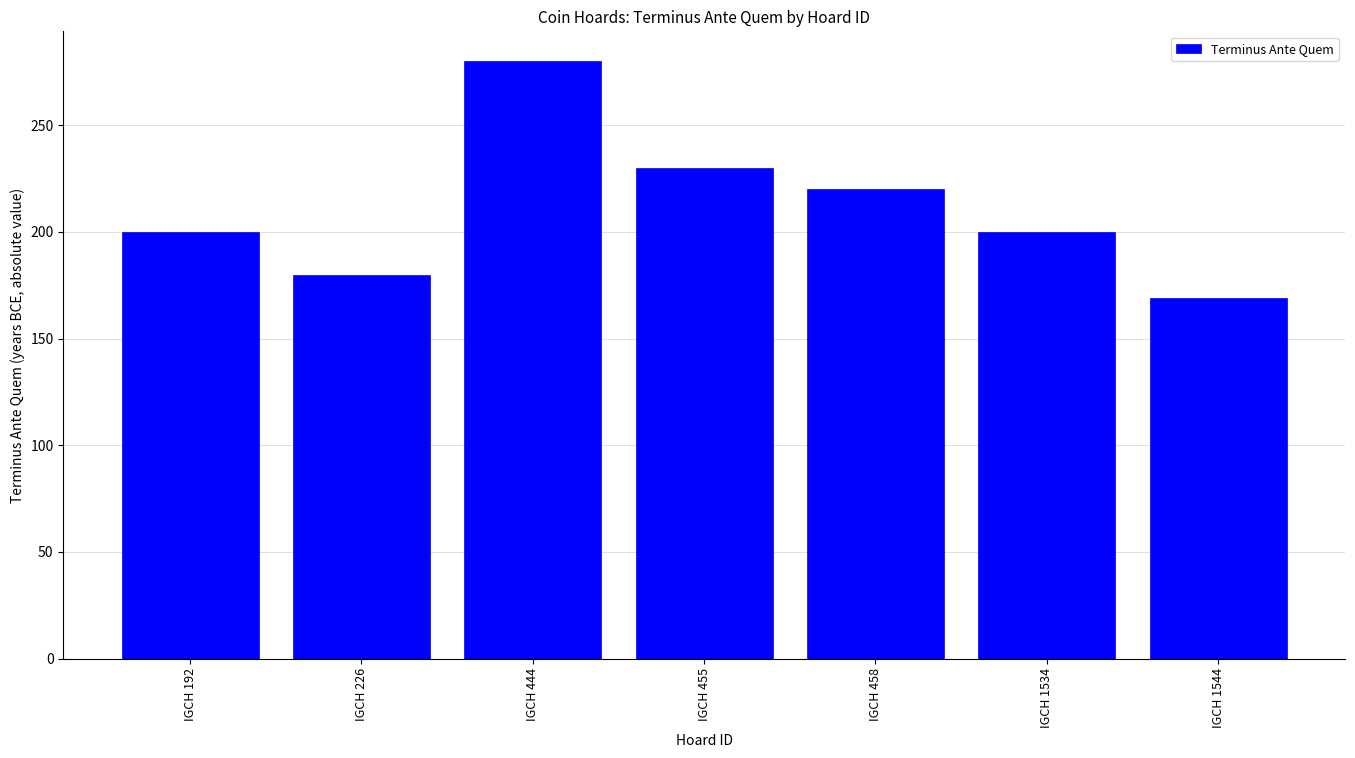

Is it true that the value at IGCH 1544 is 296?

False